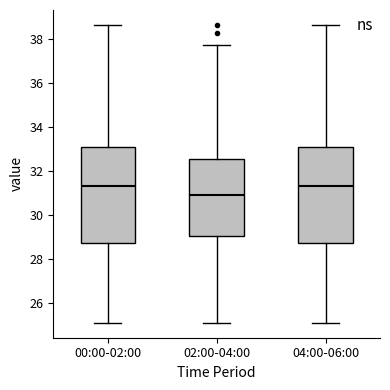

Reading left to right, read every box against the y-axis: the position of its median line, the range the box covers, and the ends of its whiskers. The values are not printed on the chart, so give them approximately, as read against the axis.

00:00-02:00: median 31.4, box 28.8 to 33.0, whiskers 25.2 to 38.6
02:00-04:00: median 30.8, box 29.0 to 32.6, whiskers 25.2 to 37.8
04:00-06:00: median 31.4, box 28.8 to 33.0, whiskers 25.2 to 38.6